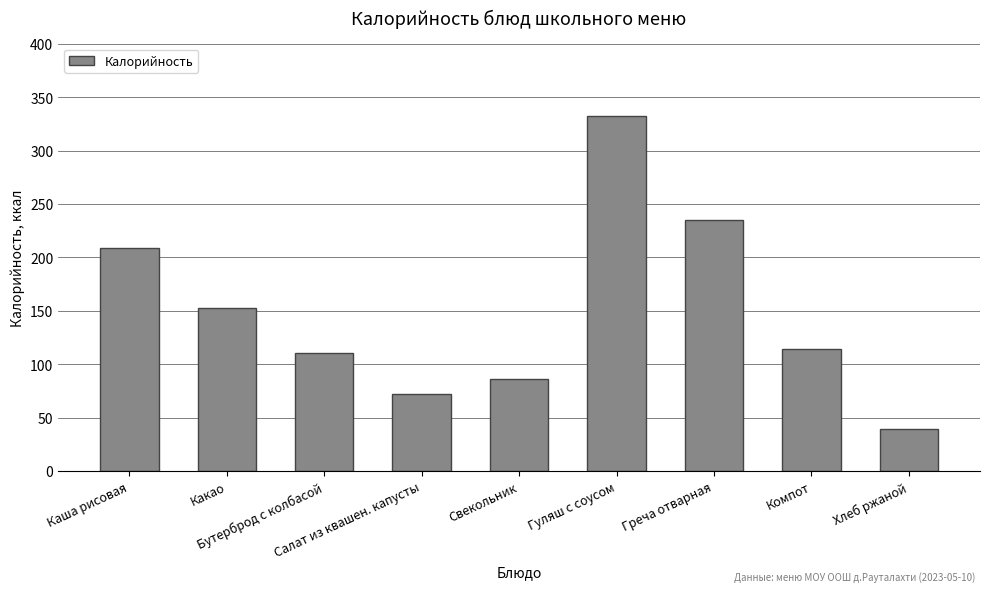

What is the label of the 2nd bar from the left?

Какао